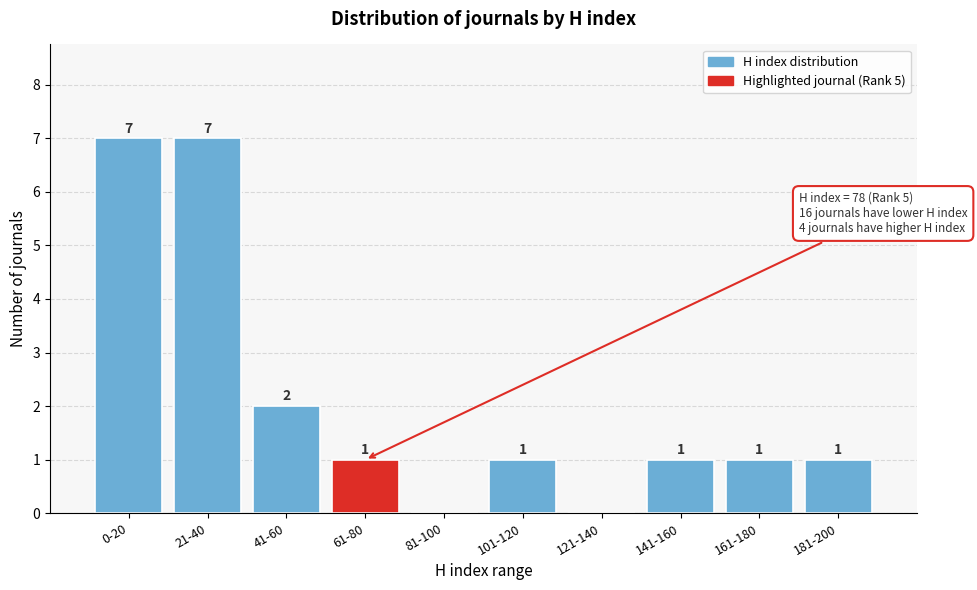

Reading left to right, transcribe all the data shown in this chart.

0-20=7	21-40=7	41-60=2	61-80=1	81-100=0	101-120=1	121-140=0	141-160=1	161-180=1	181-200=1